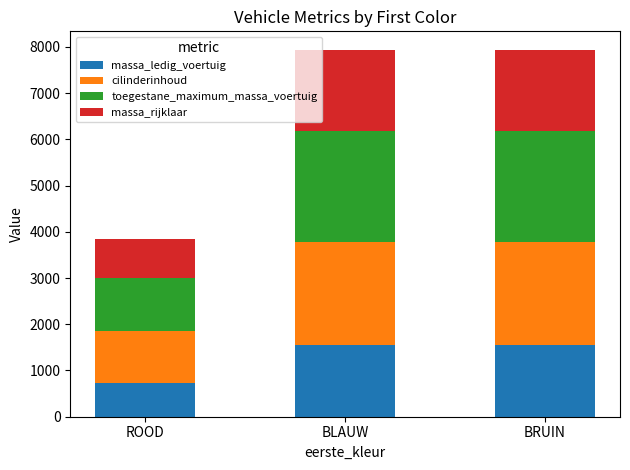

What is the approximate value of massa_ledig_voertuig at ROOD, to the nearest 50?

750